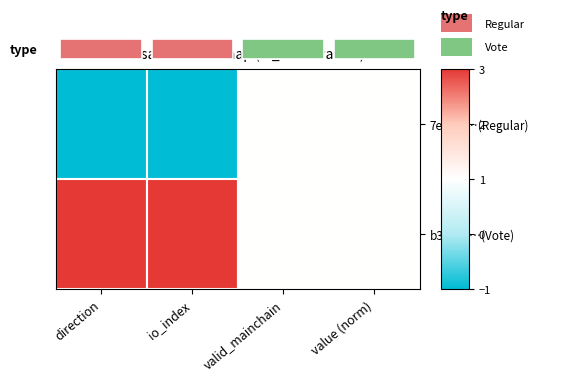

Reading right to left, what are all the values shown in this chart?

7e1f29…(Regular): value (norm)=0.5	valid_mainchain=0.5	io_index=0.0	direction=0.0
b33760…(Vote): value (norm)=0.5	valid_mainchain=0.5	io_index=1.0	direction=1.0